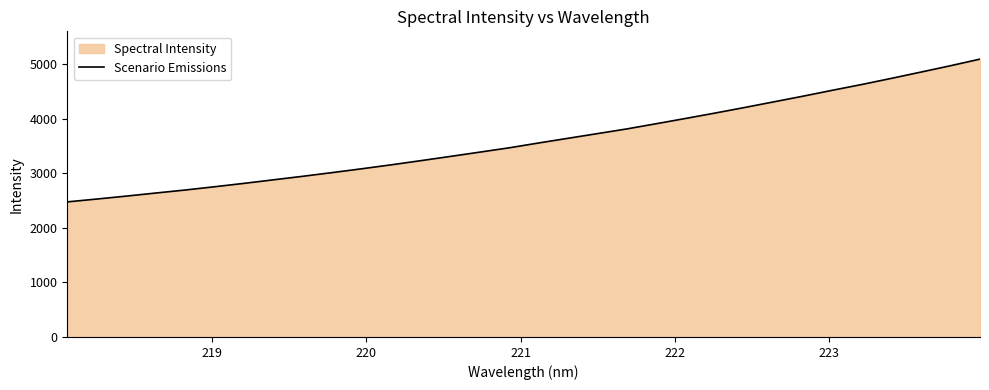

Does the chart have visible grid lines?

No